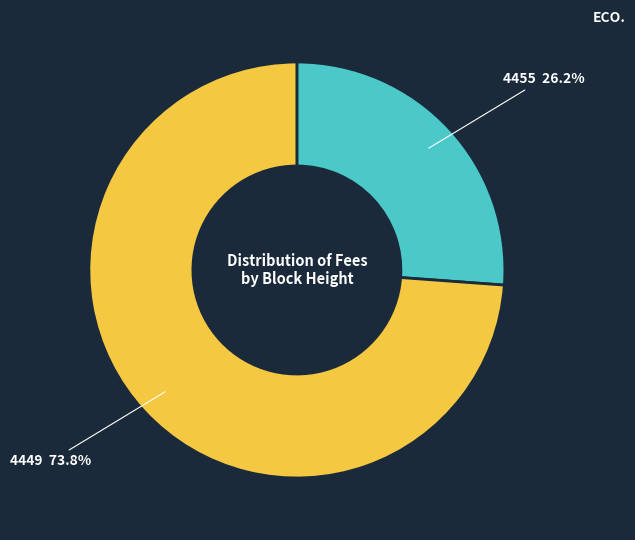

To the nearest percent, what percentage of the pie is 4455?

26%